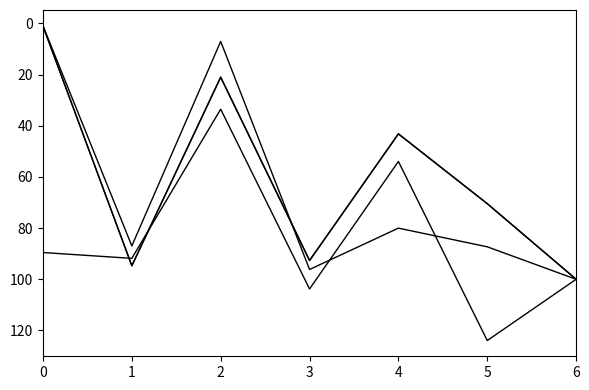

Is it true that Avance (%) equals 123.9 at 5?

True